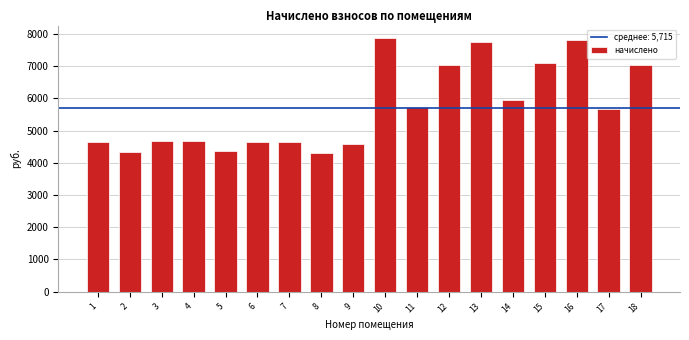

Is it true that the value at 5 is 4355.6?

True